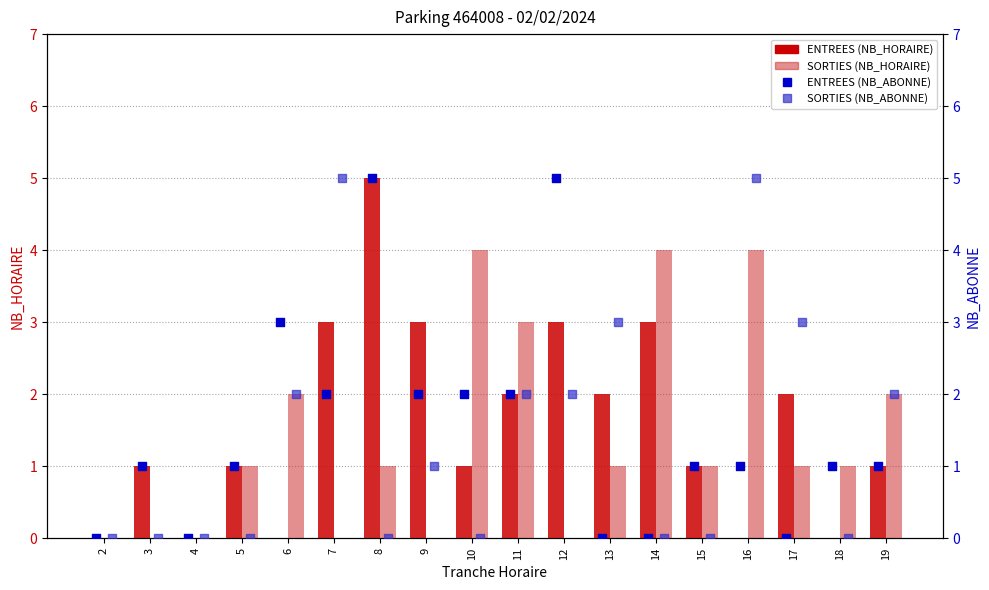

Which series has the largest total across all categories?

ENTREES (NB_HORAIRE)